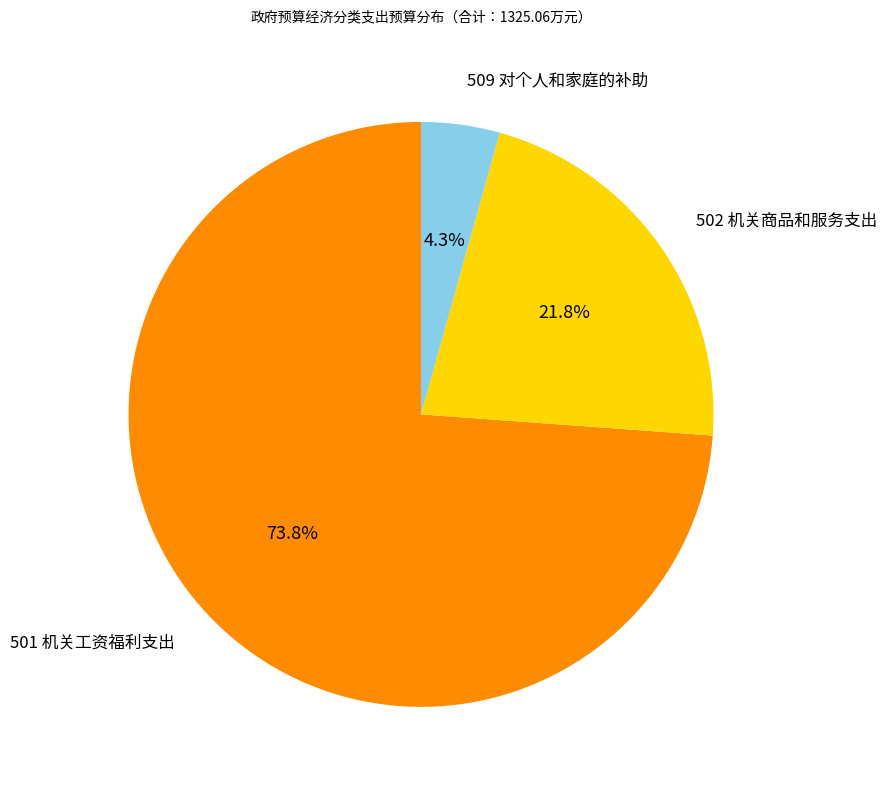

Which has a higher value, 509 对个人和家庭的补助 or 501 机关工资福利支出?

501 机关工资福利支出